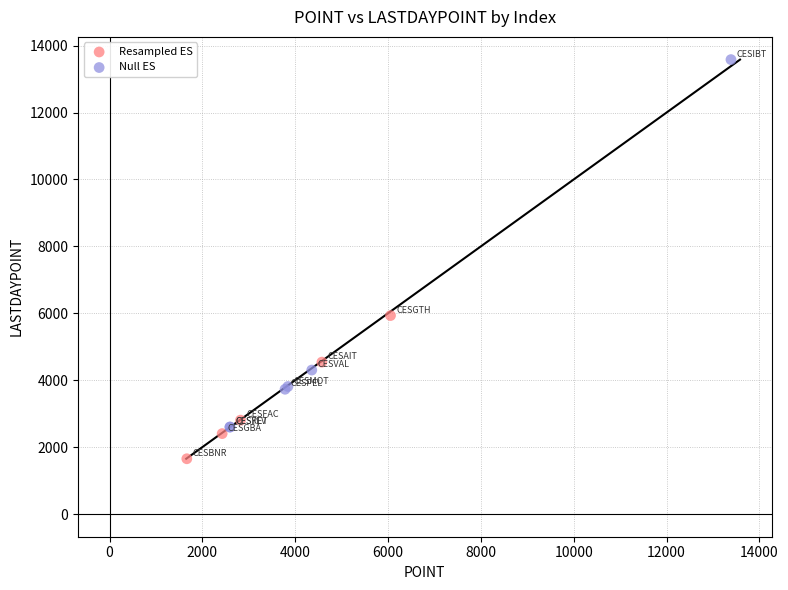

Which series contains the lowest Y value?

Resampled ES